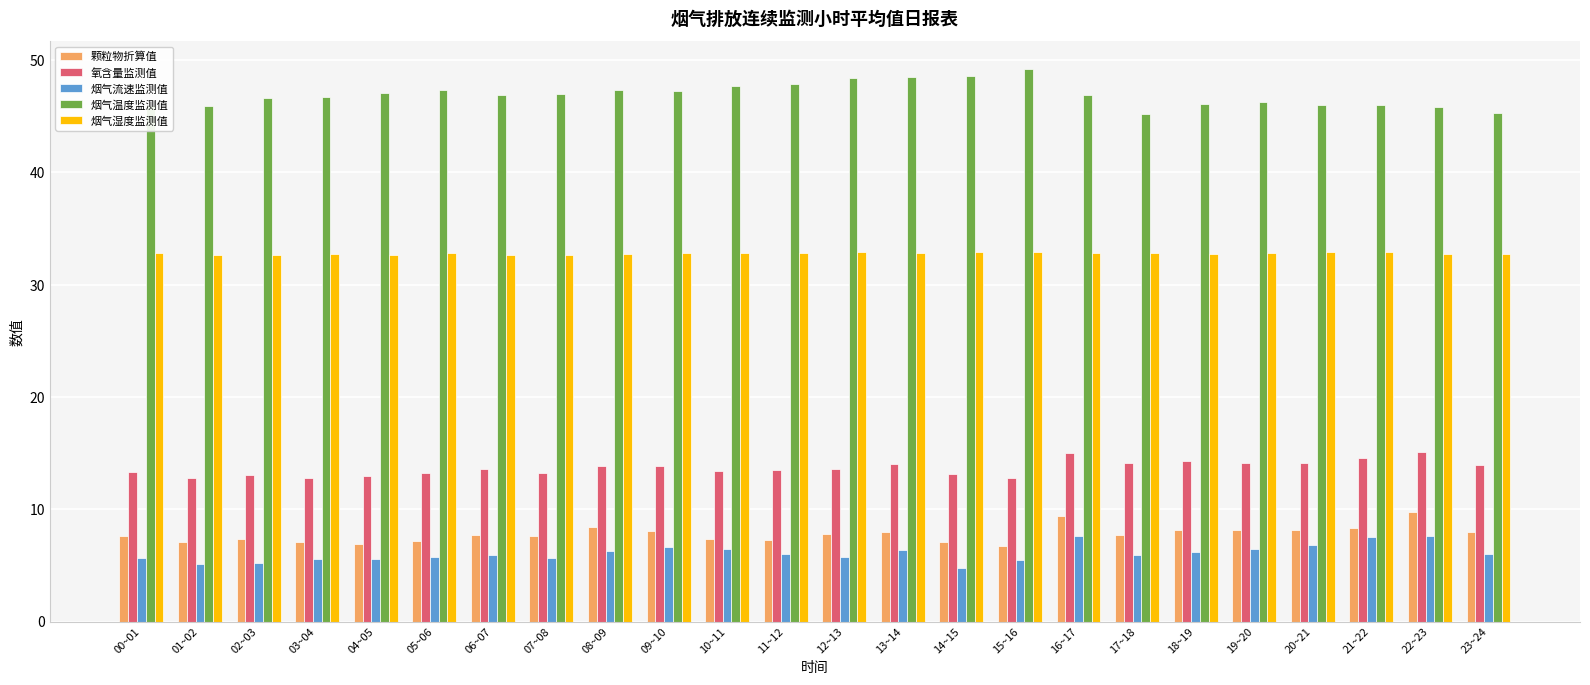

The value of 氧含量监测值 at 19~20 is 4.6. True or false?

False